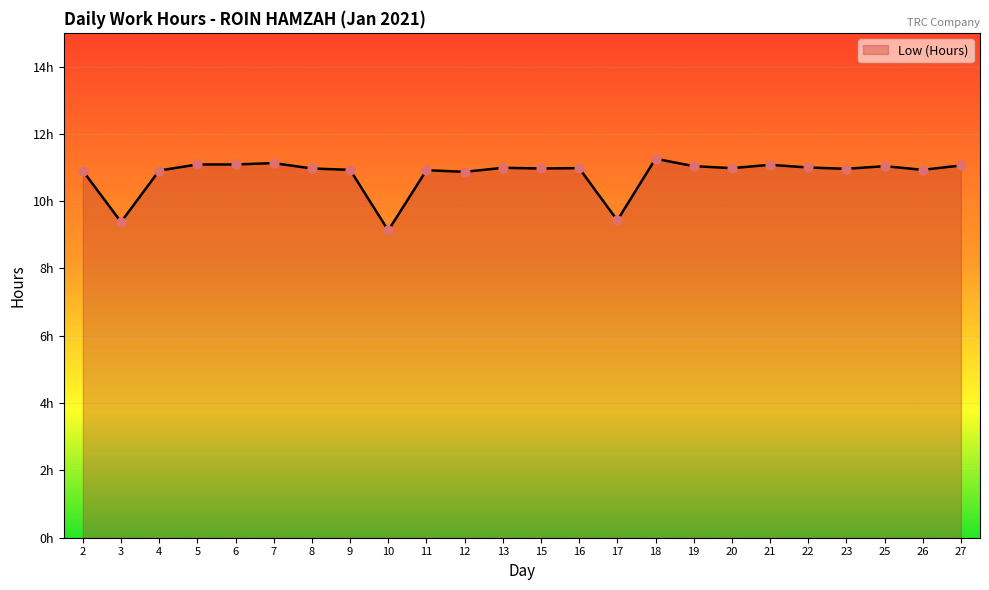

Does the chart have visible grid lines?

Yes